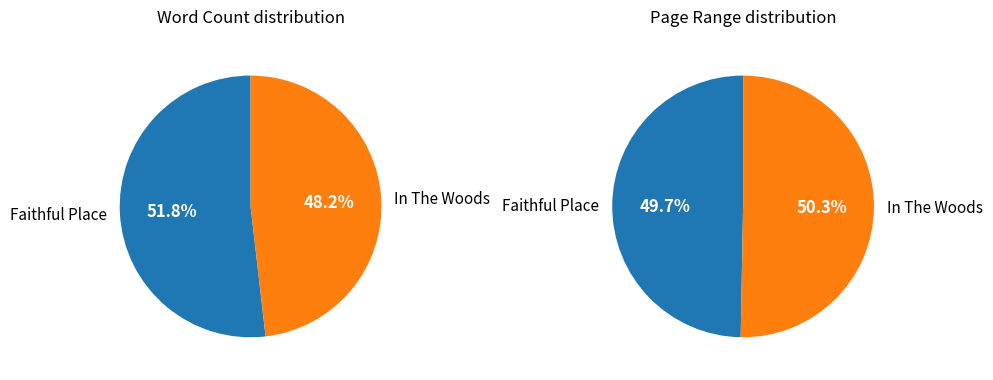

To the nearest percent, what is the difference between the largest and smallest slice percentages?

4%